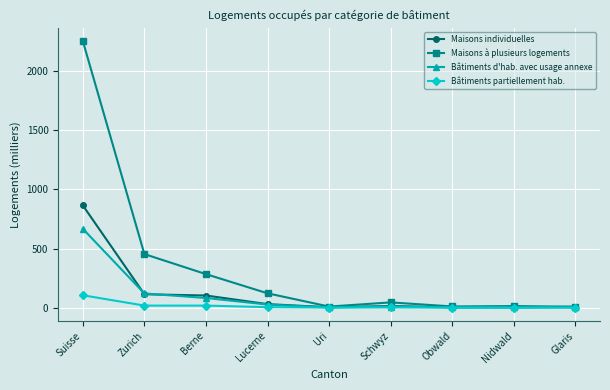

At which category is the sum across all series the highest?

Suisse